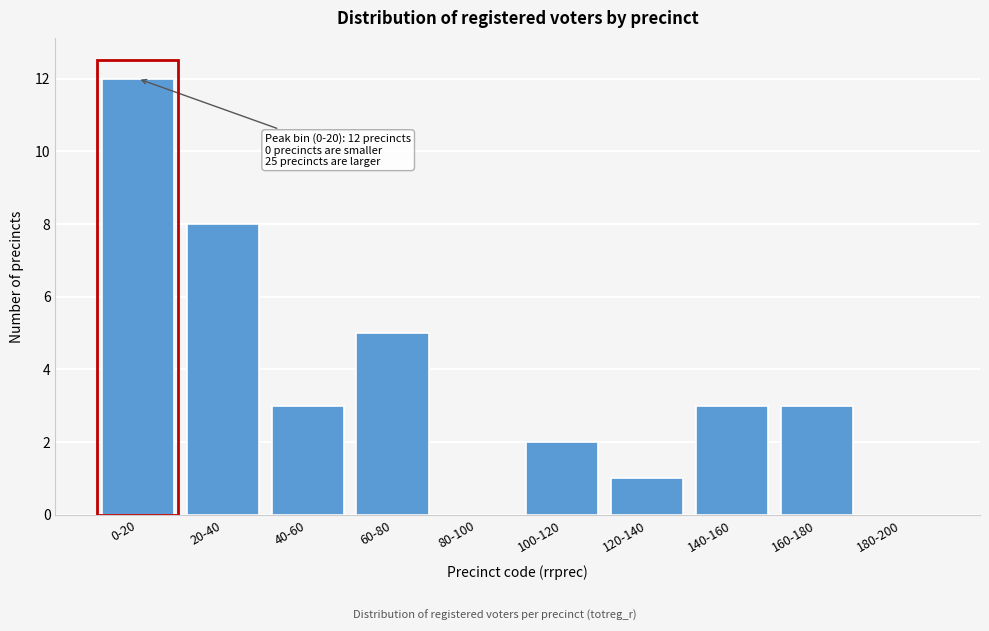

Reading left to right, transcribe all the data shown in this chart.

0-20=12	20-40=8	40-60=3	60-80=5	80-100=0	100-120=2	120-140=1	140-160=3	160-180=3	180-200=0